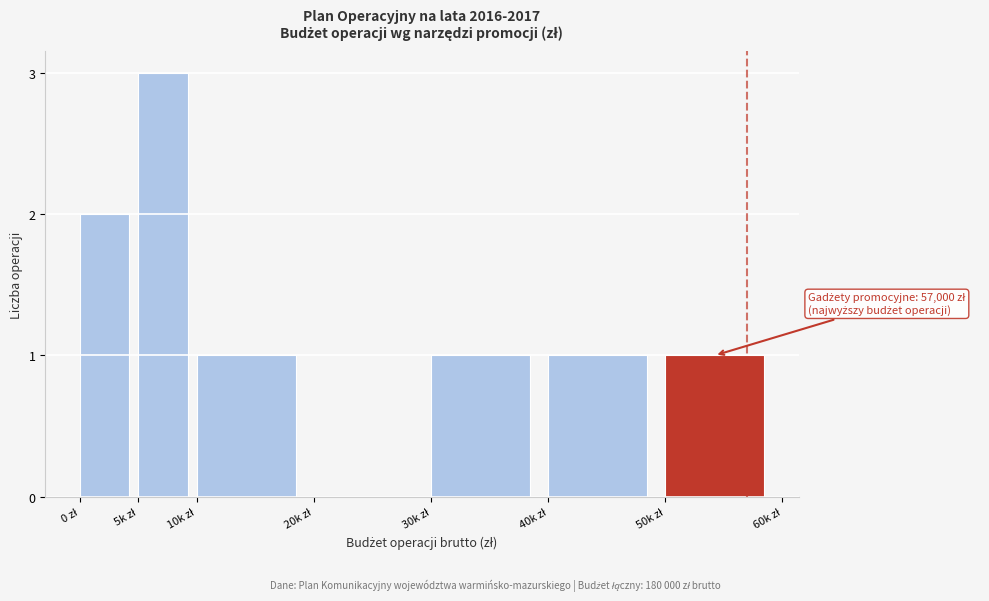

What is the sum of all values?

9